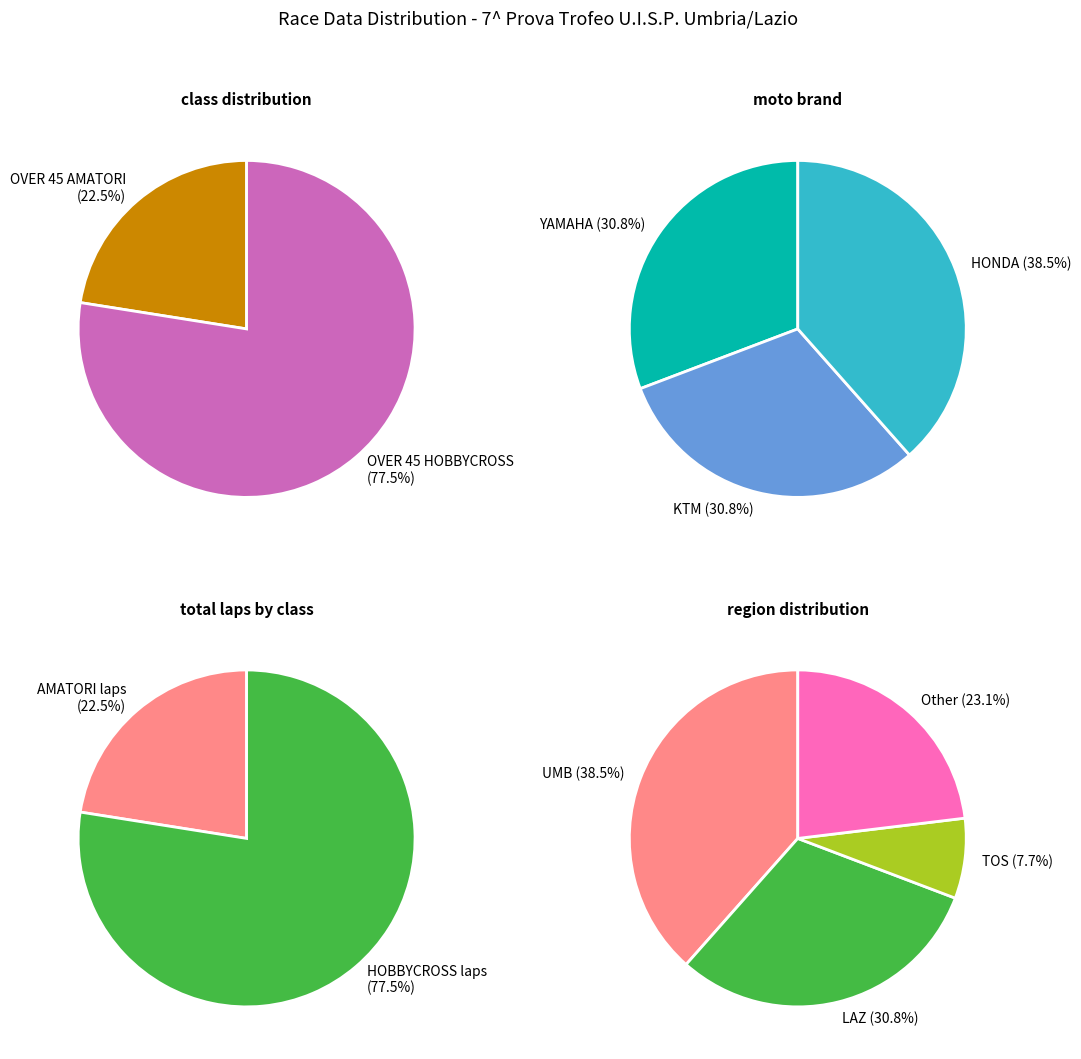

True or false: OVER 45 AMATORI (TERENZI) accounts for 1% of the total.

False